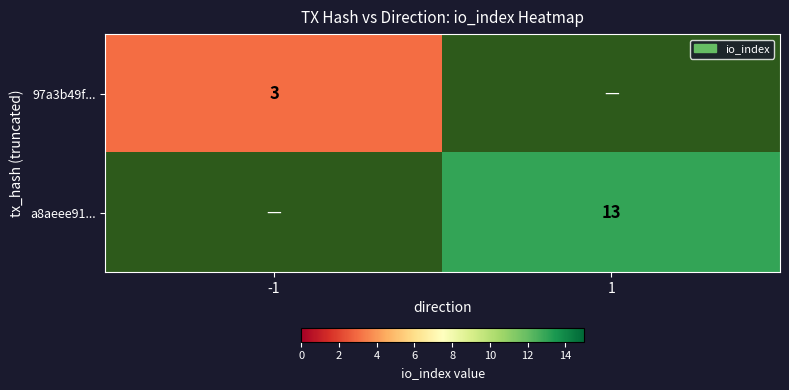

Is it true that a8aeee91... equals 18 at 1?

False